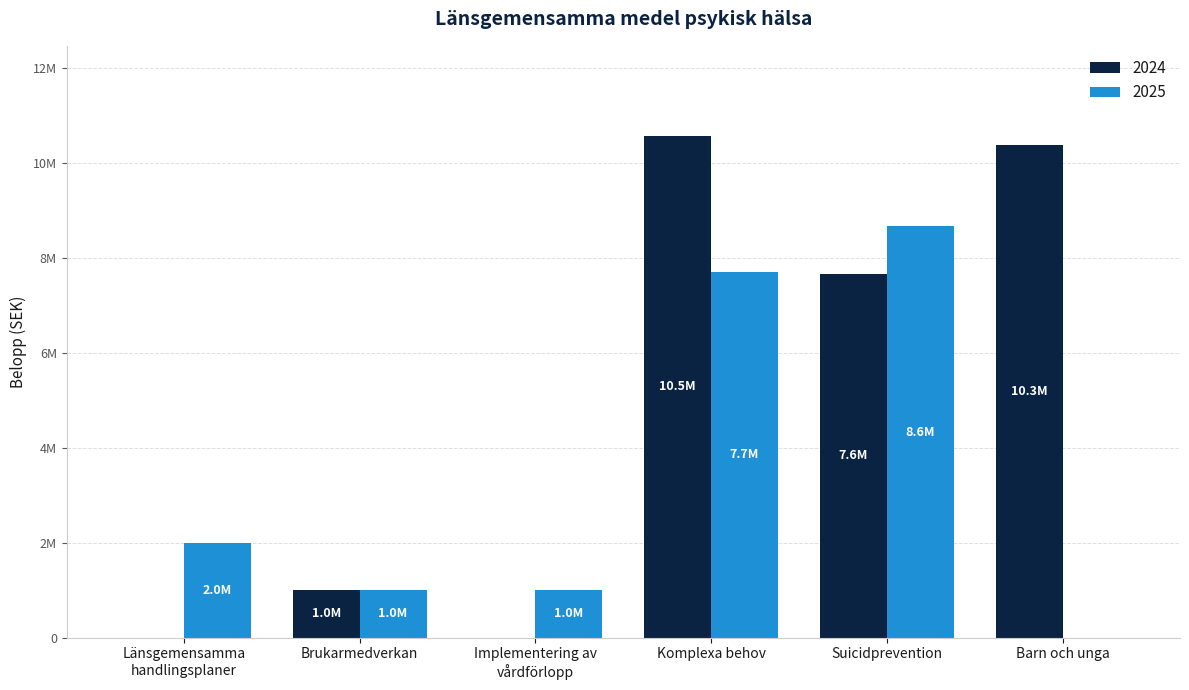

Between Barn och unga and Komplexa behov, which is larger?

Komplexa behov